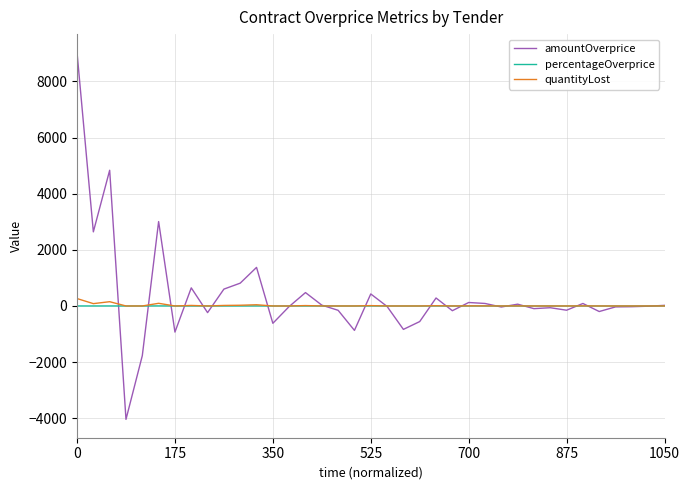

What is the greatest value displayed?

9034.0